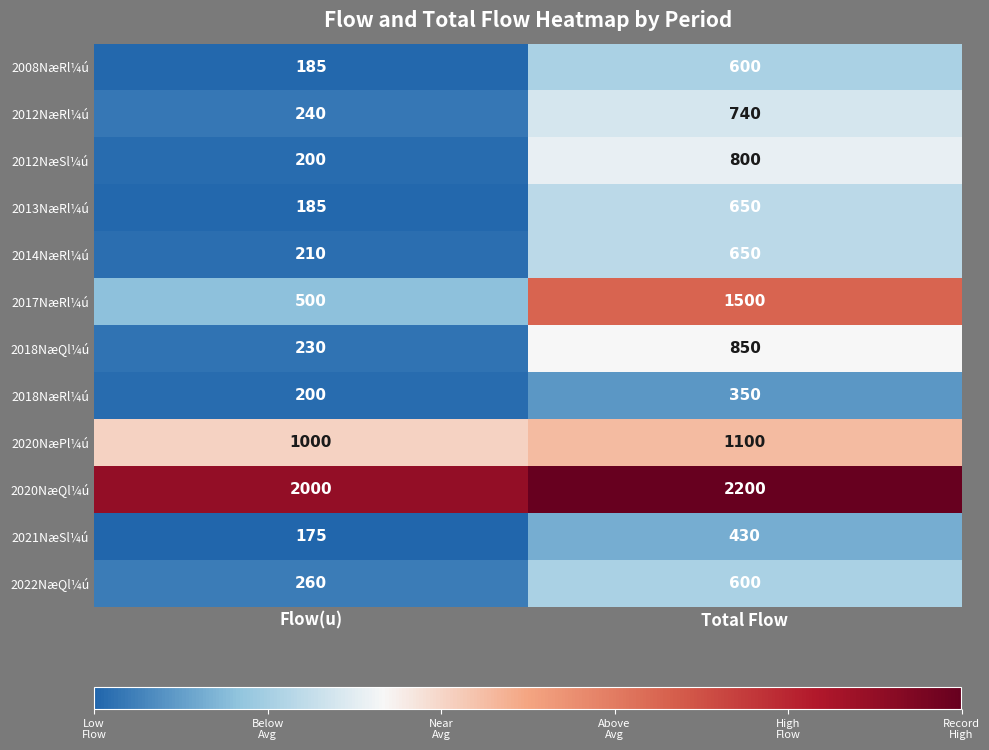

What is the average value of the 2018NæQl¼ú series?

540